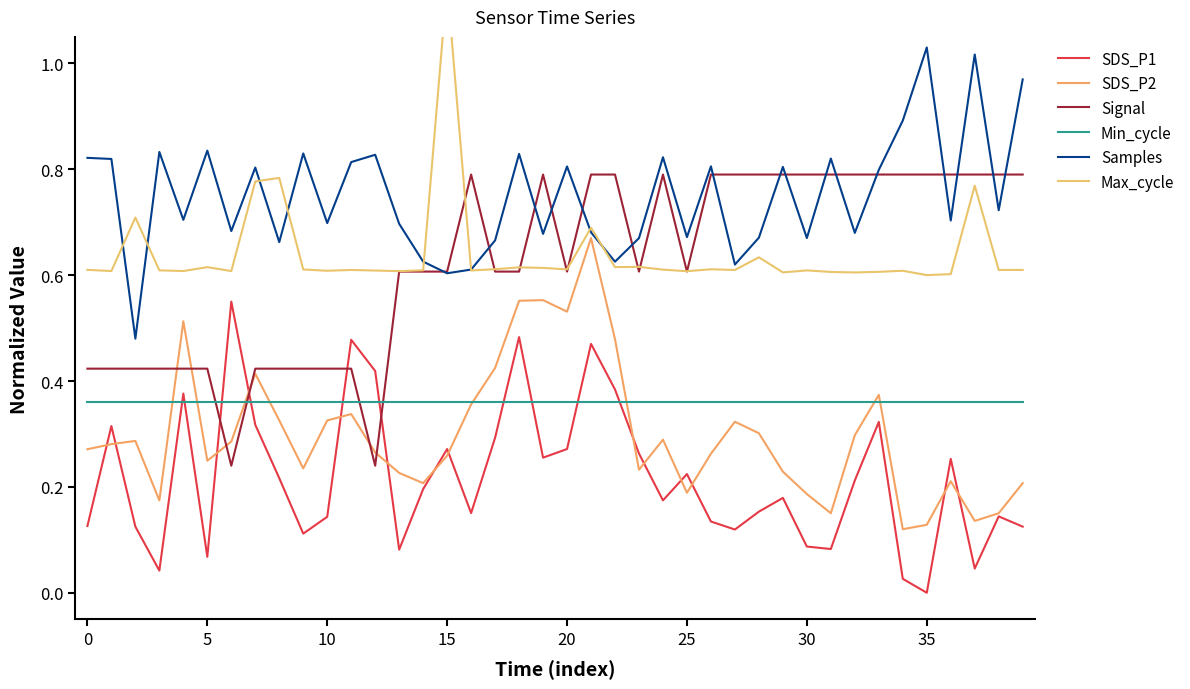

What is the spread (max minus min) of values at 18?

0.5